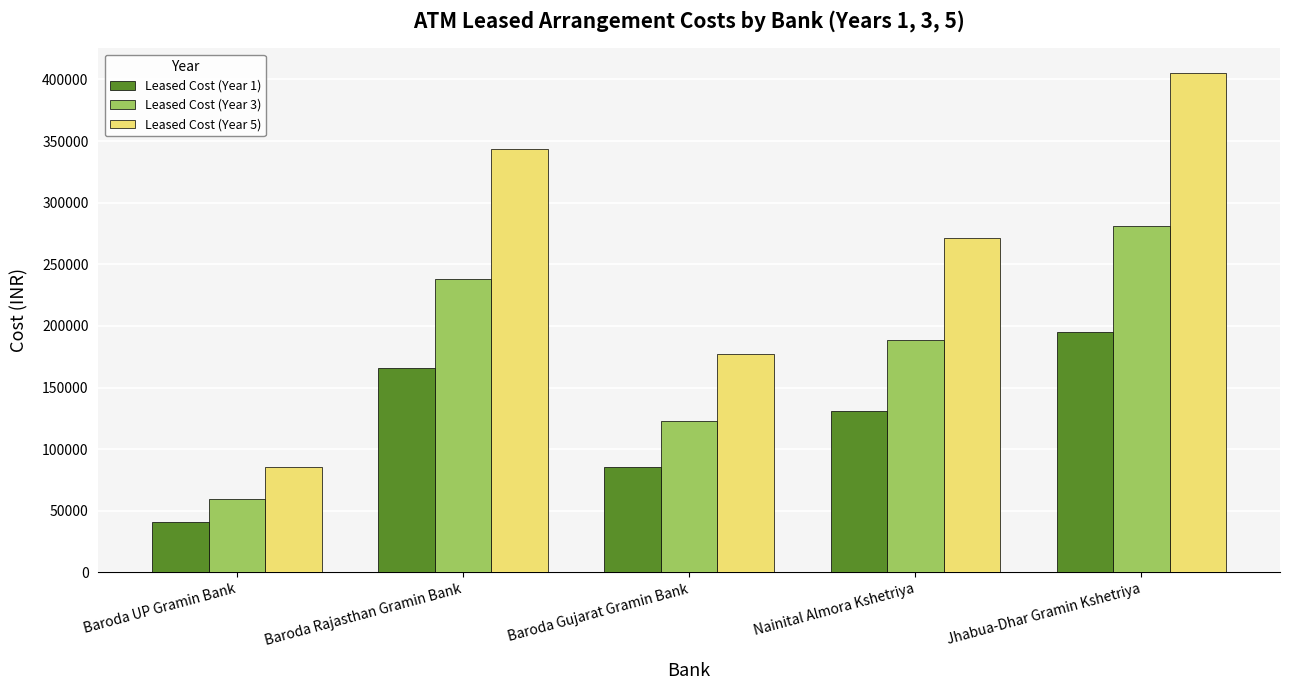

What is the label of the 5th bar from the right?

Baroda UP Gramin Bank